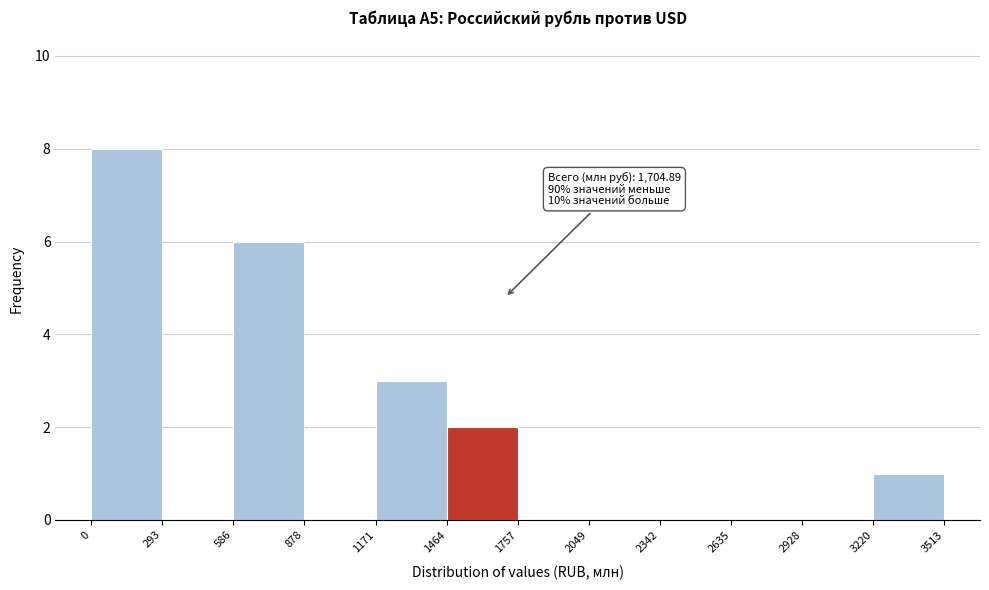

Over which range of the x-axis is the bar tallest?

0 to 293